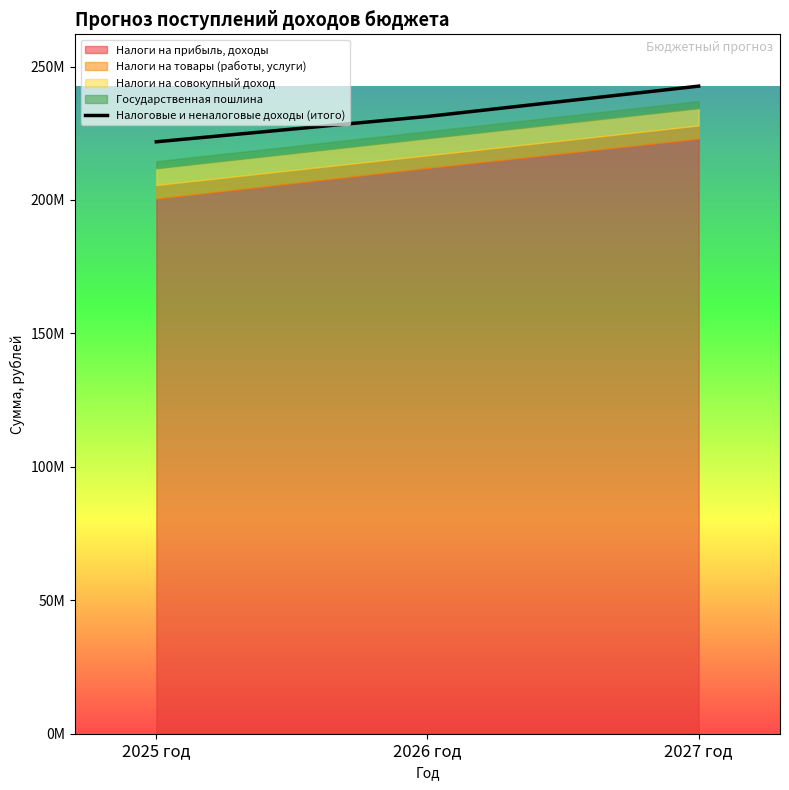

What is the label of the 1st point from the right?

2027 год